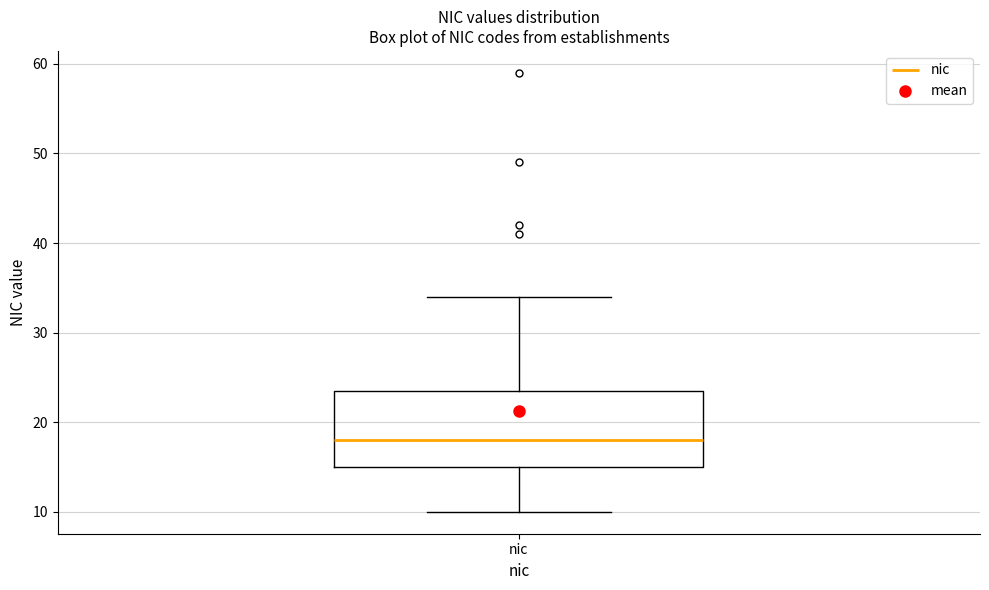

Transcribe this box plot: give where the median line is, the range the box spans, and where the two whiskers end, as read against the y-axis. The values are not printed on the chart, so give them approximately, as read against the axis.

median 18, box 15 to 24, whiskers 10 to 34